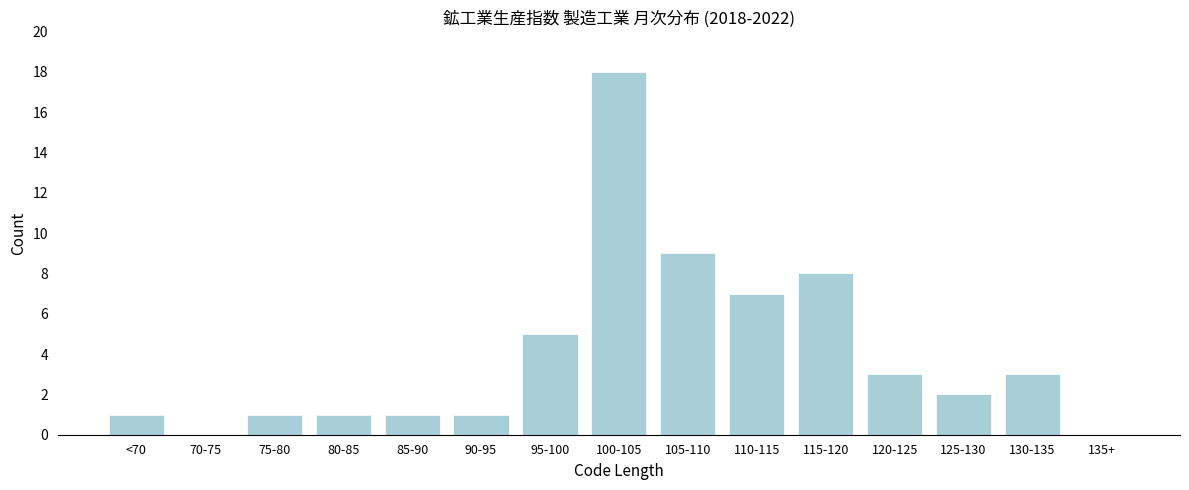

Reading right to left, extract all data points from this chart.

135+=0	130-135=3	125-130=2	120-125=3	115-120=8	110-115=7	105-110=9	100-105=18	95-100=5	90-95=1	85-90=1	80-85=1	75-80=1	70-75=0	<70=1